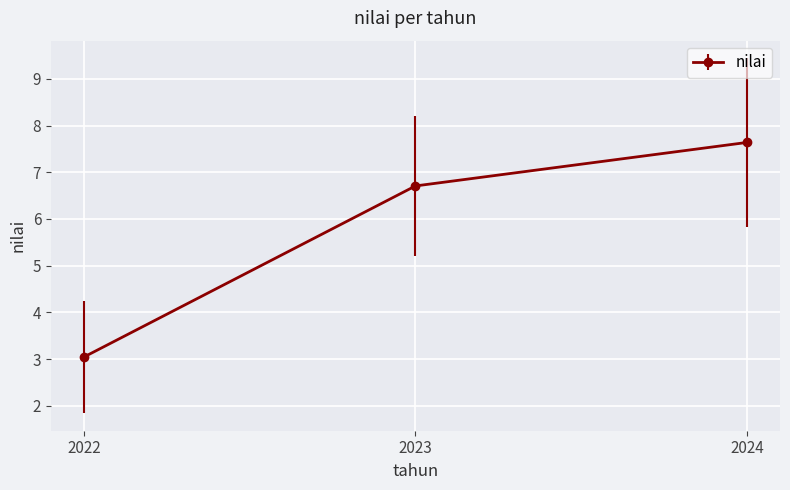

List the labels in order of value, largest first.

2024, 2023, 2022